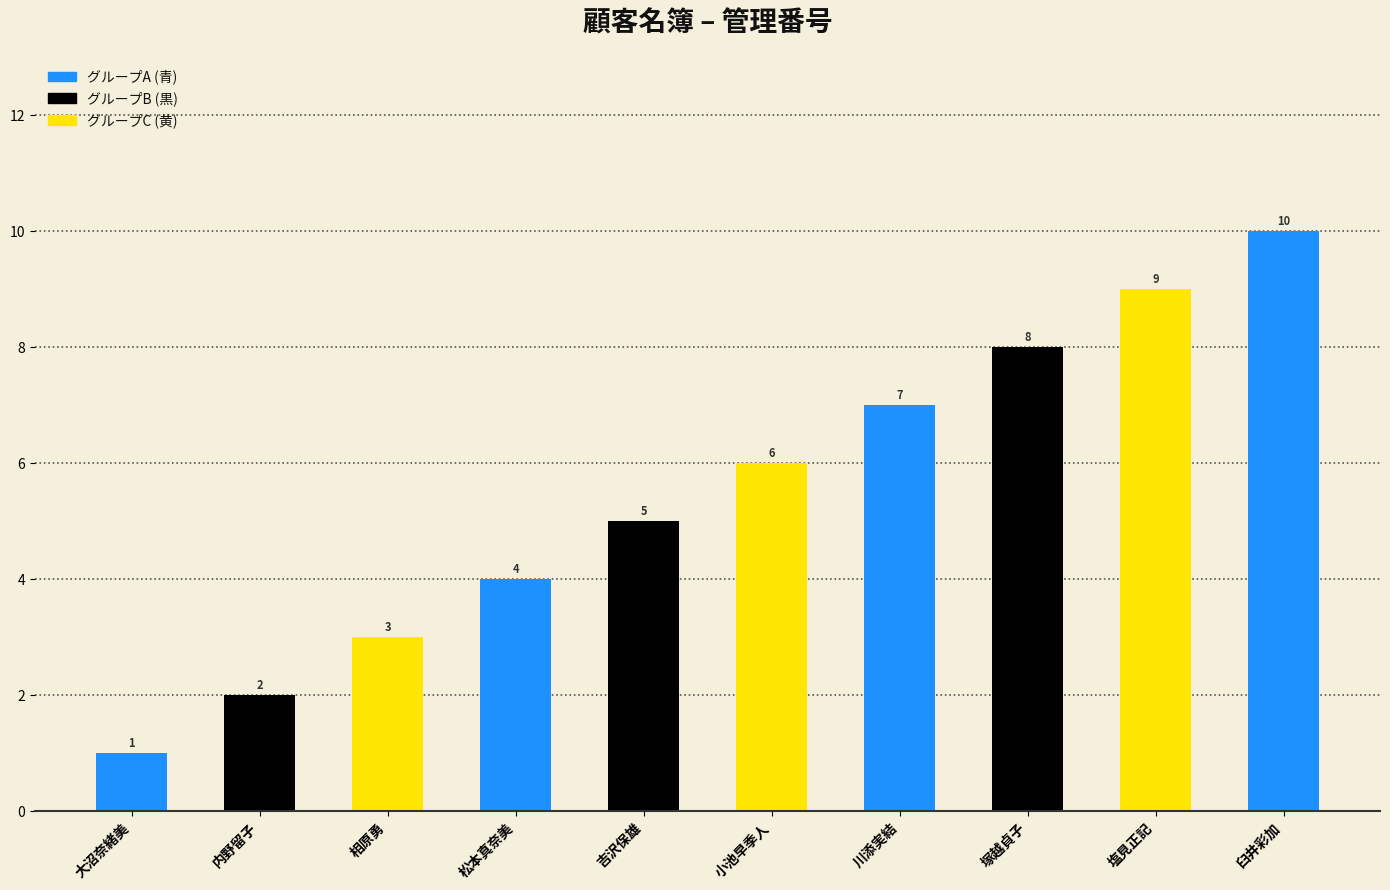

The chart shows a value of 6 at 小池早季人. True or false?

True